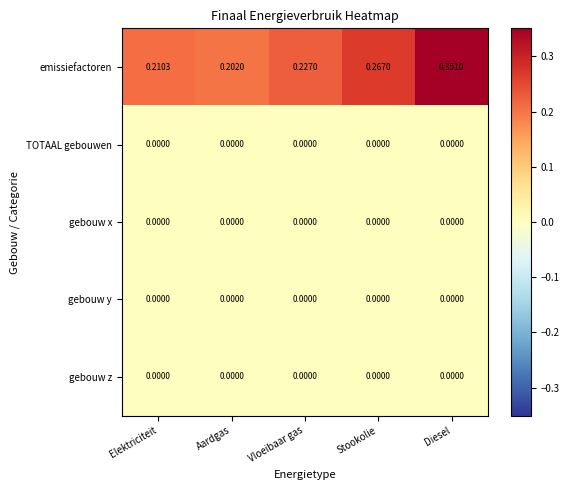

Which series has the largest range (max minus min)?

emissiefactoren